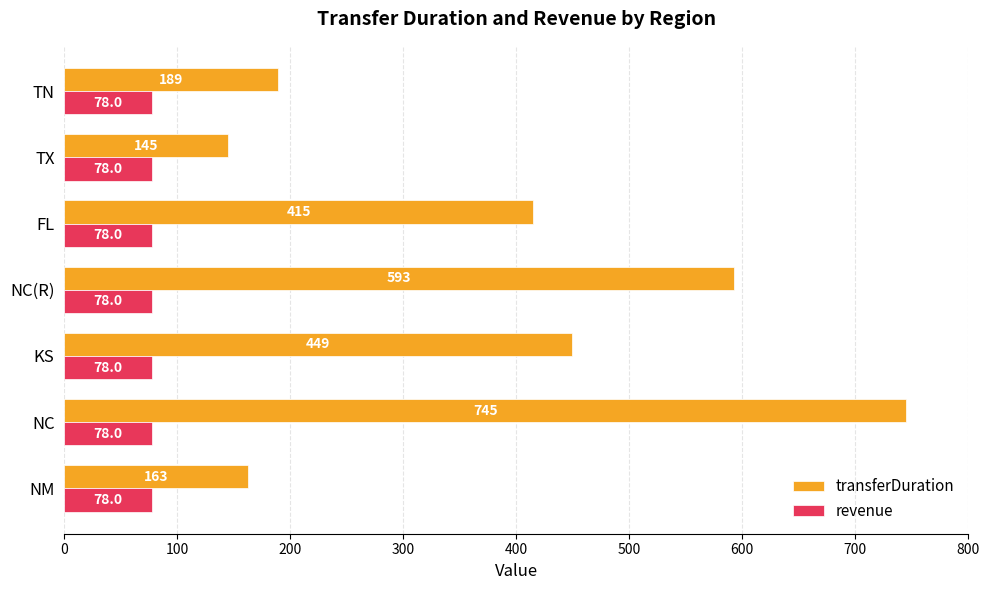

What is the sum of all revenue values?

546